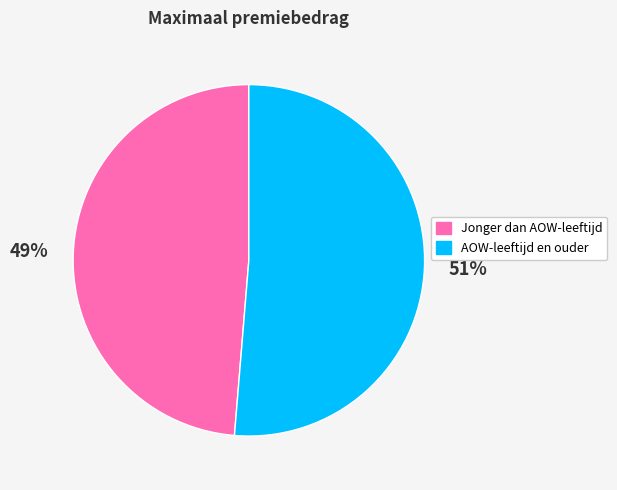

How many segments does this pie chart have?

2